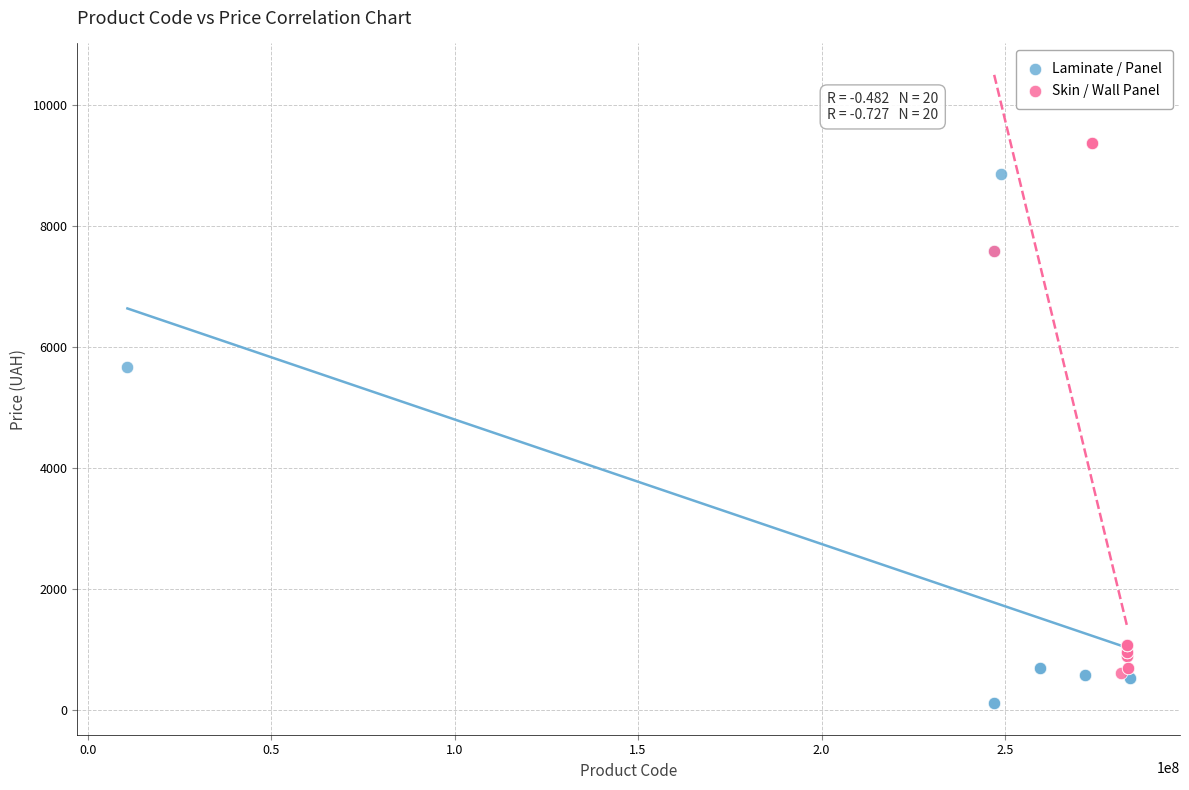

What are all the series names shown in the legend?

Laminate / Panel, Skin / Wall Panel